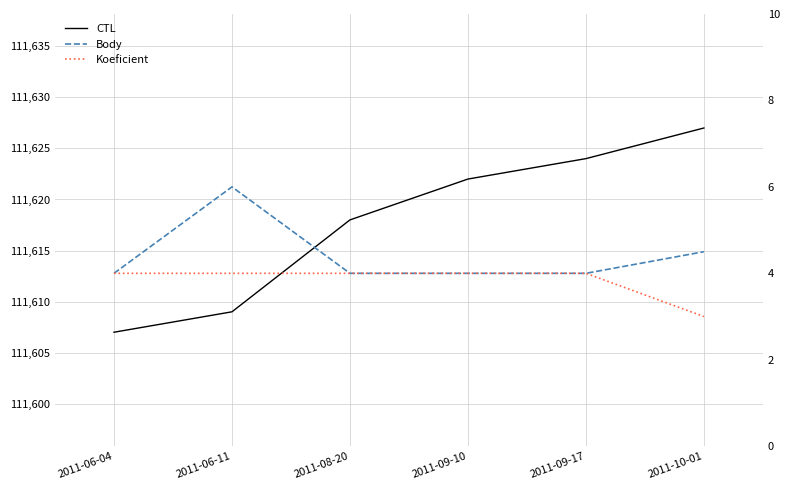

Which category has the lowest value across all series?

2011-10-01